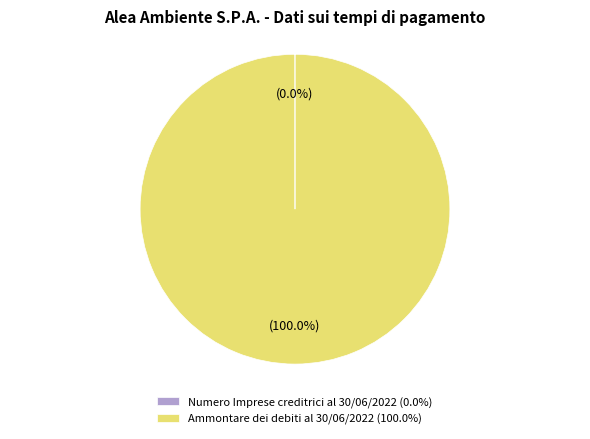

To the nearest percent, what is the difference between the largest and smallest slice percentages?

100%